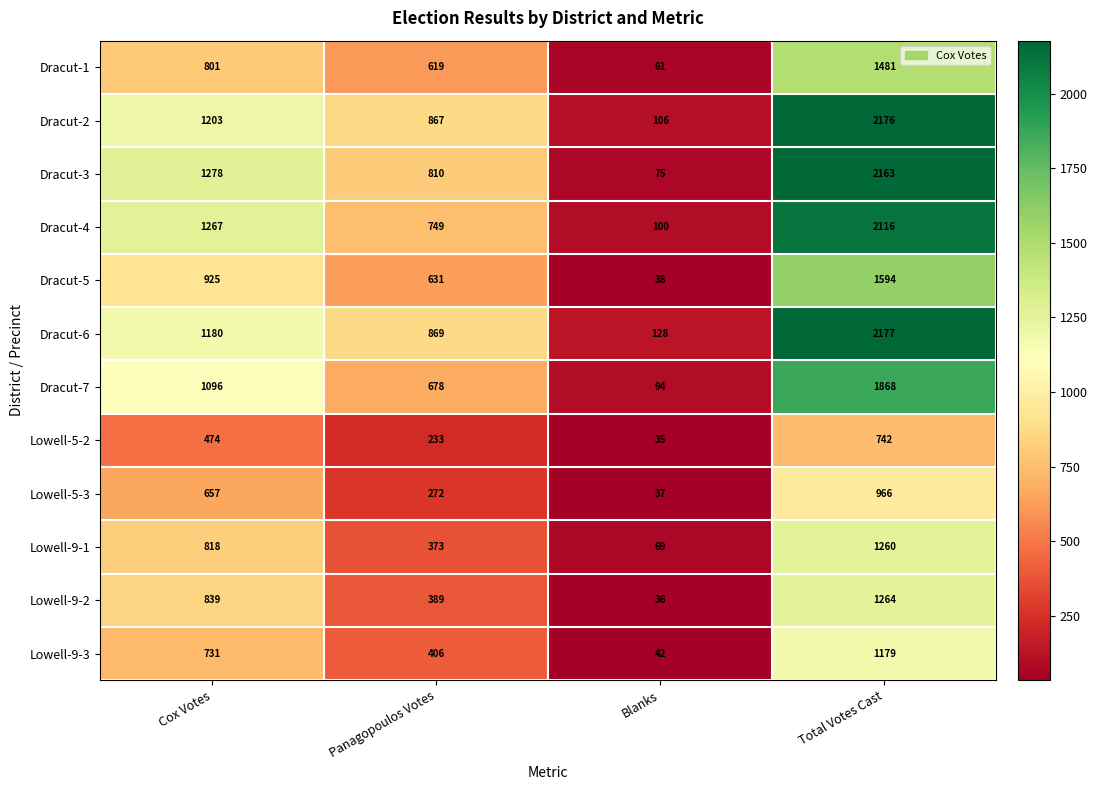

At how many categories does at least one series exceed 766?

3